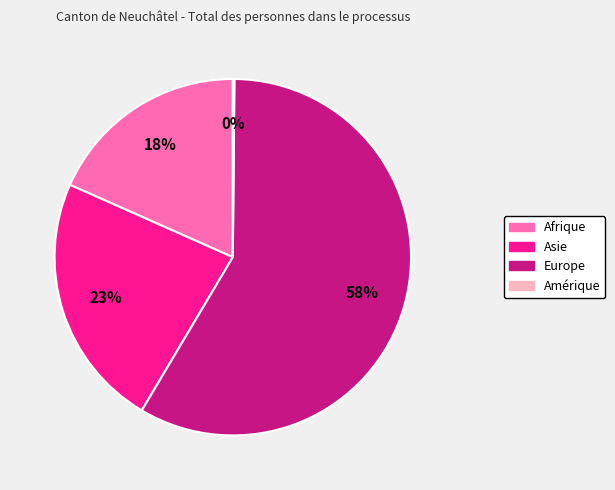

What percentage is the Asie slice, to the nearest percent?

23%